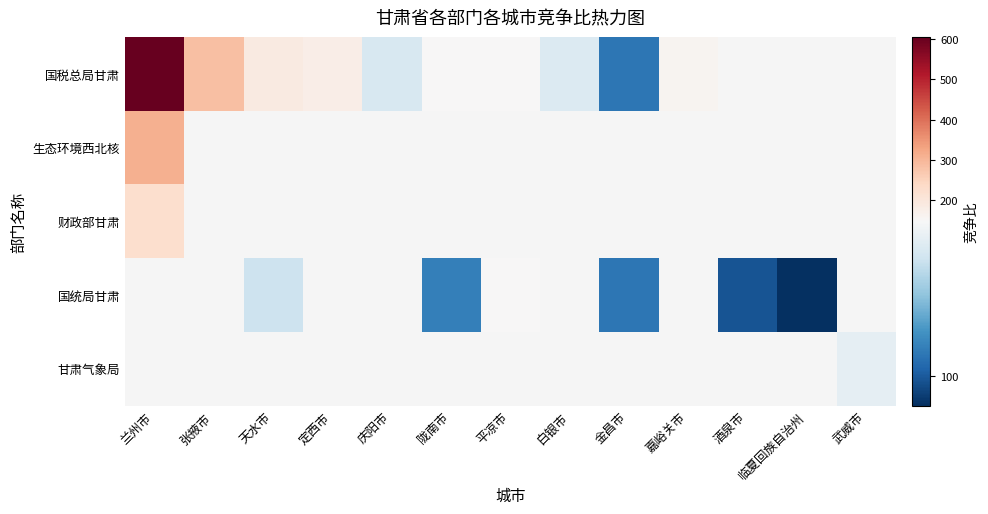

What is the highest value of the 生态环境西北核 series?

312.0